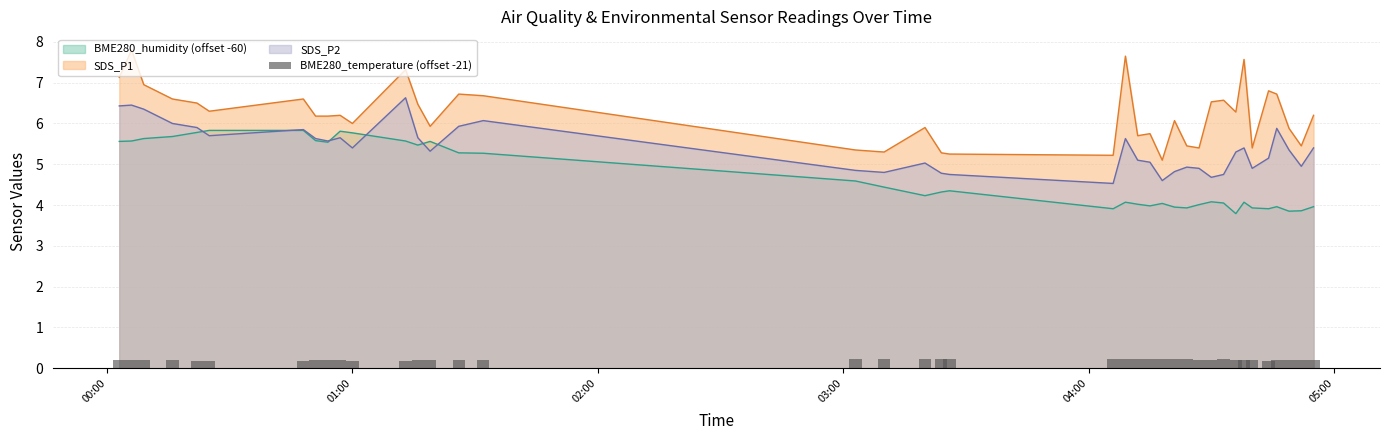

What is the maximum value for SDS_P2?

6.6